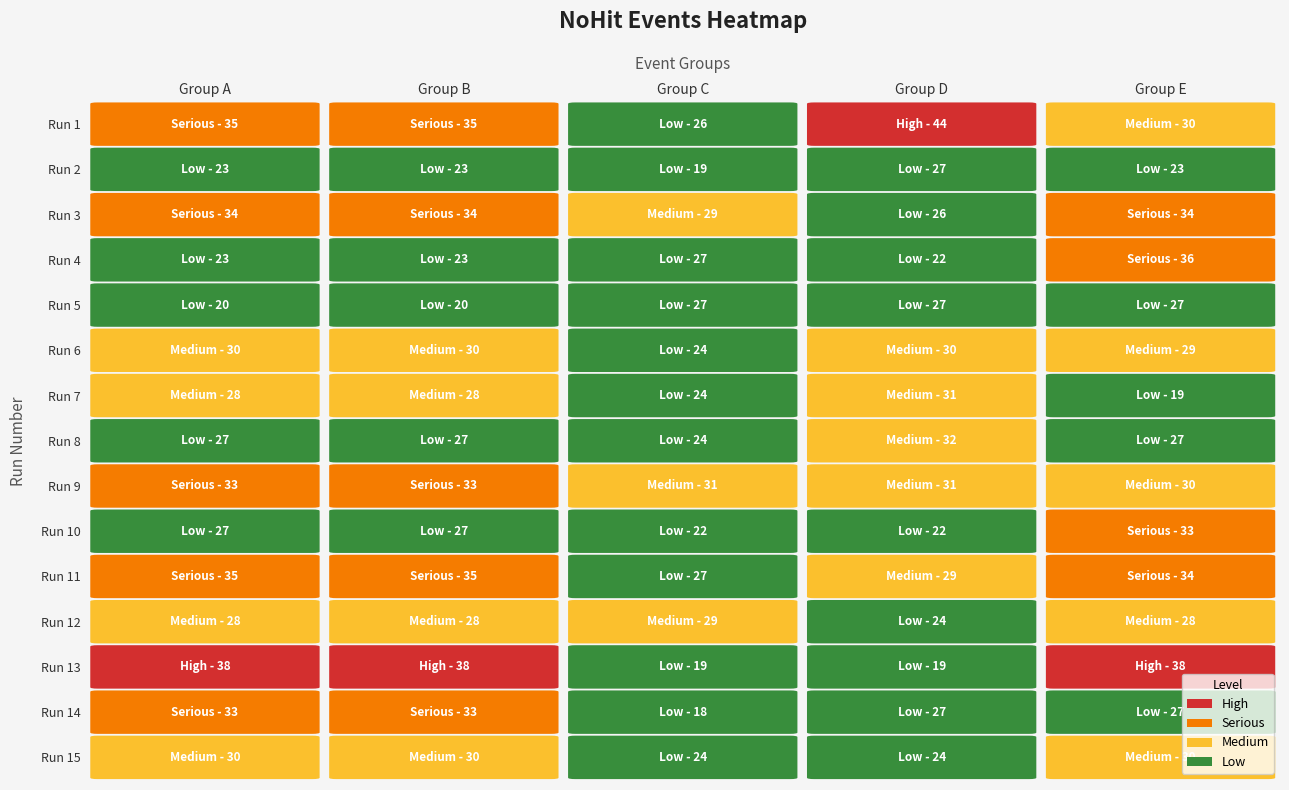

Reading right to left, what are all the values shown in this chart?

0: 14=30	13=33	12=38	11=28	10=35	9=27	8=33	7=27	6=28	5=30	4=20	3=23	2=34	1=23	0=35
1: 14=30	13=33	12=38	11=28	10=35	9=27	8=33	7=27	6=28	5=30	4=20	3=23	2=34	1=23	0=35
2: 14=24	13=18	12=19	11=29	10=27	9=22	8=31	7=24	6=24	5=24	4=27	3=27	2=29	1=19	0=26
3: 14=24	13=27	12=19	11=24	10=29	9=22	8=31	7=32	6=31	5=30	4=27	3=22	2=26	1=27	0=44
4: 14=30	13=27	12=38	11=28	10=34	9=33	8=30	7=27	6=19	5=29	4=27	3=36	2=34	1=23	0=30